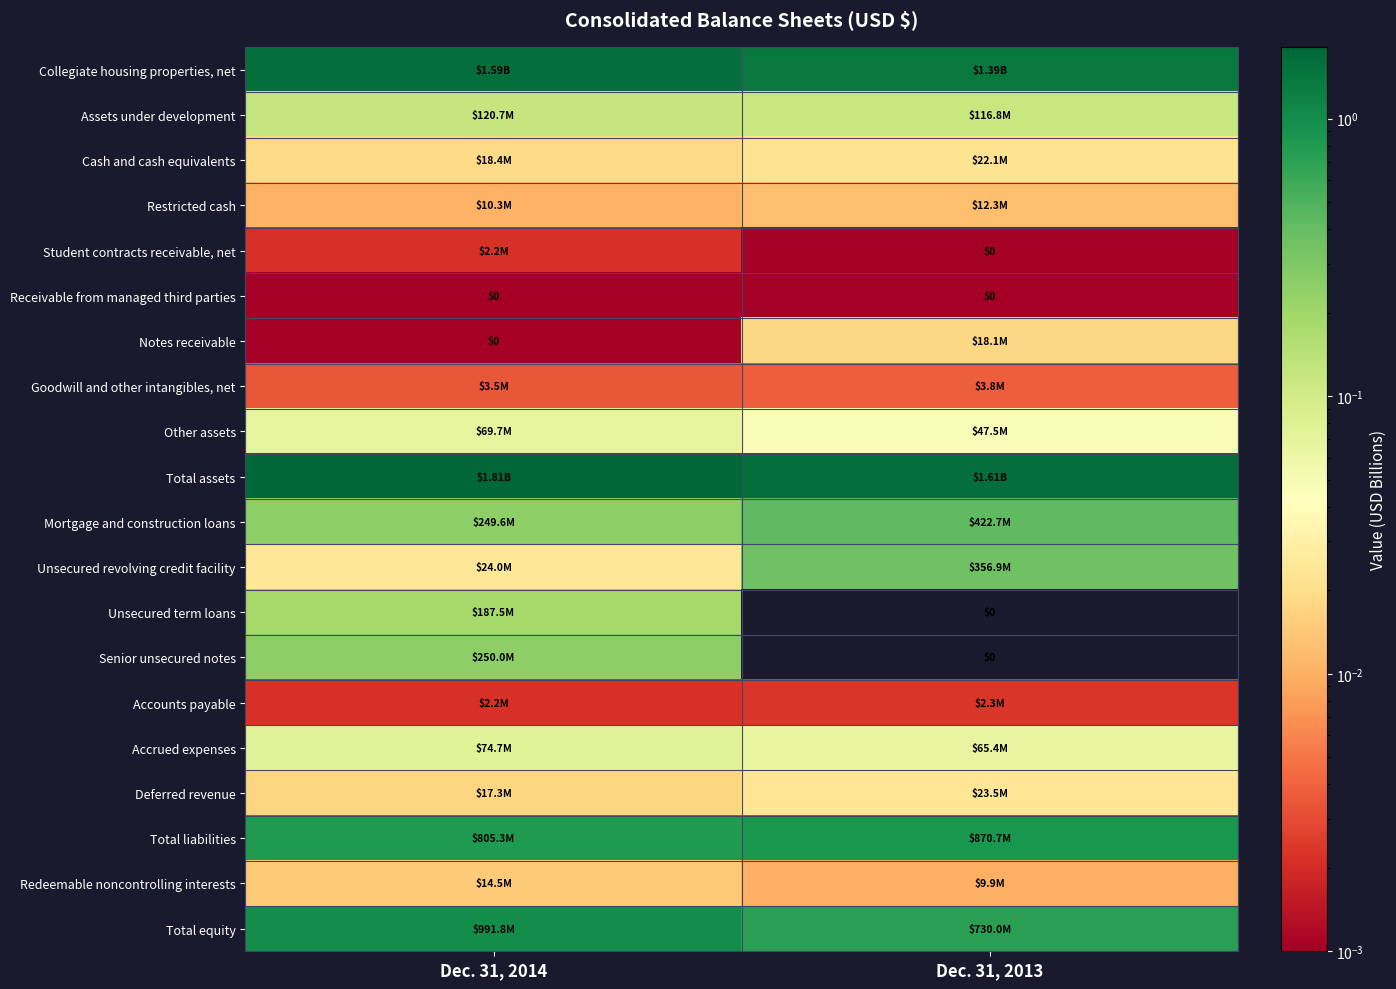

Rank the series by their maximum value, from highest to lowest.

Total assets, Collegiate housing properties, net, Total equity, Total liabilities, Mortgage and construction loans, Unsecured revolving credit facility, Senior unsecured notes, Unsecured term loans, Assets under development, Accrued expenses, Other assets, Deferred revenue, Cash and cash equivalents, Notes receivable, Redeemable noncontrolling interests, Restricted cash, Goodwill and other intangibles, net, Accounts payable, Student contracts receivable, net, Receivable from managed third parties